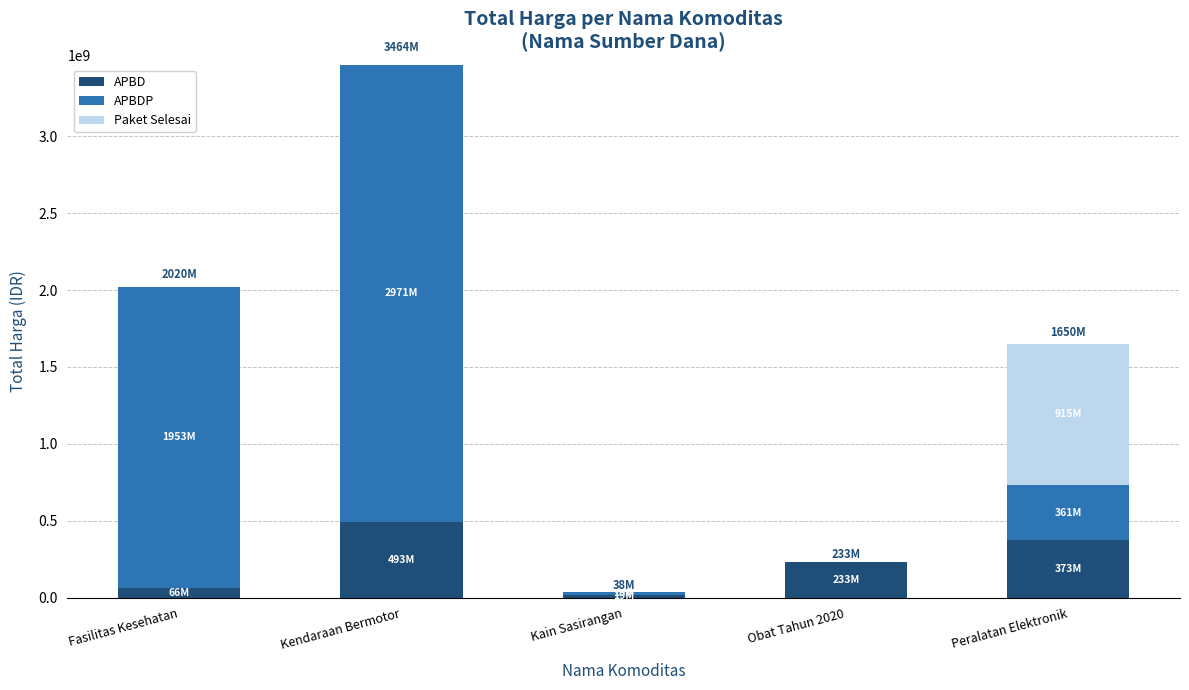

What is the maximum value for APBD?

493000000